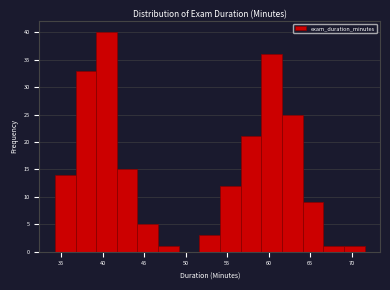

How tall is the bar that spans 69.0 to 71.5 on the x-axis? Neither the bar edges nor the heights are printed on the chart, so give them approximately, as read against the axes.

1